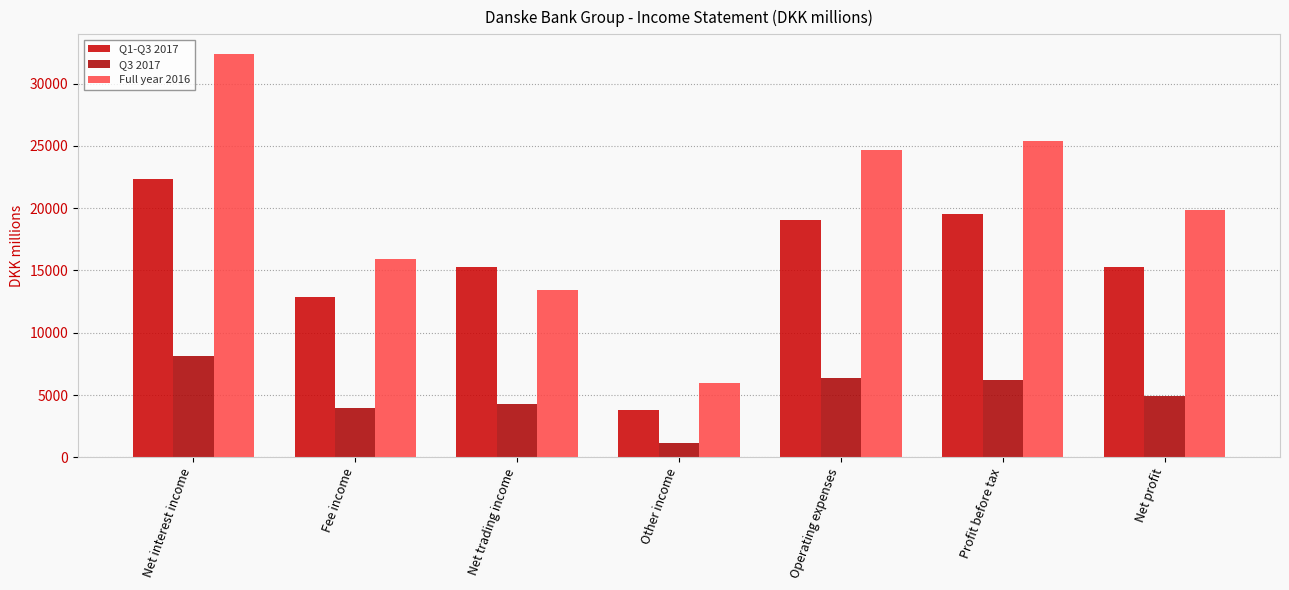

What are all the series names shown in the legend?

Q1-Q3 2017, Q3 2017, Full year 2016